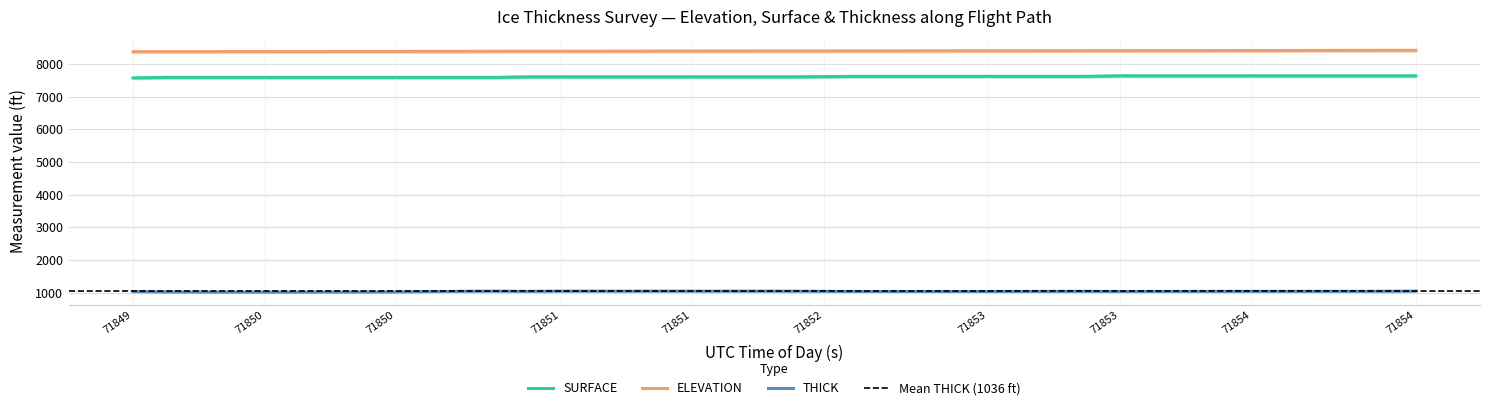

List the series in order of their peak value, highest first.

ELEVATION, SURFACE, THICK